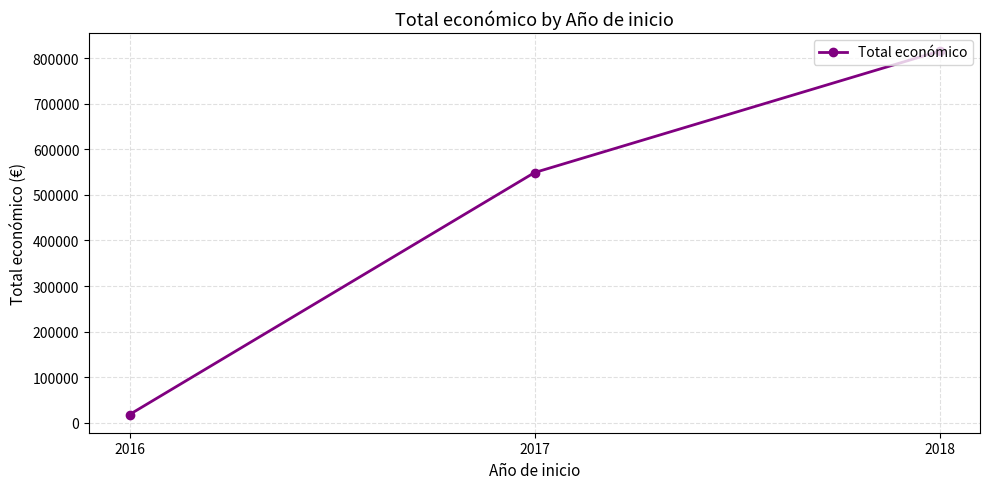

What is the change in value from 2016 to 2017?

+531299